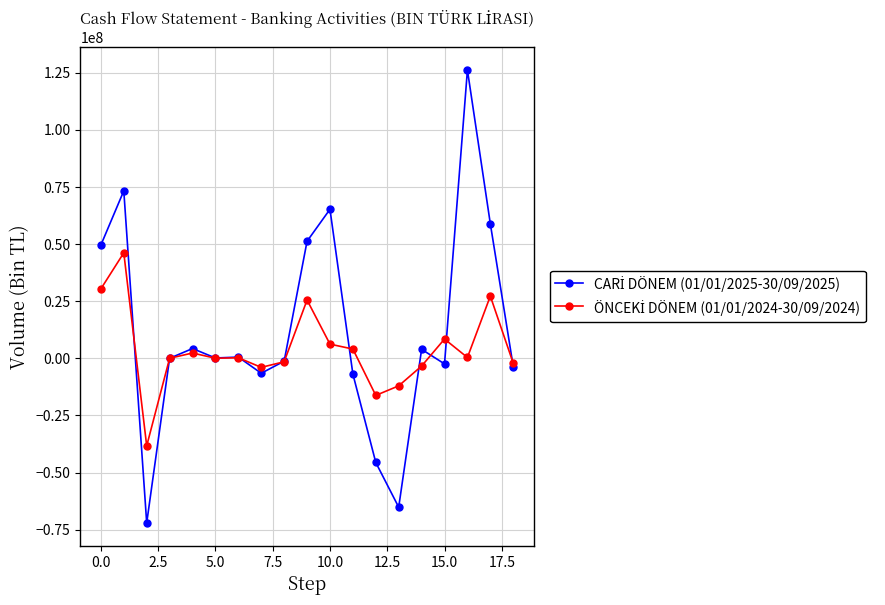

What is the smallest value displayed?

-72038982